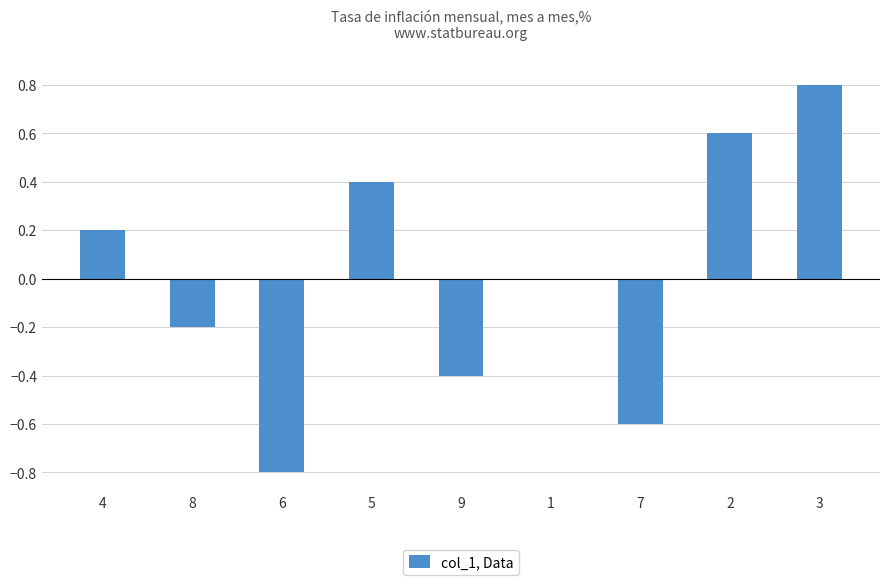

What is the change in value from 4 to 9?

-0.6